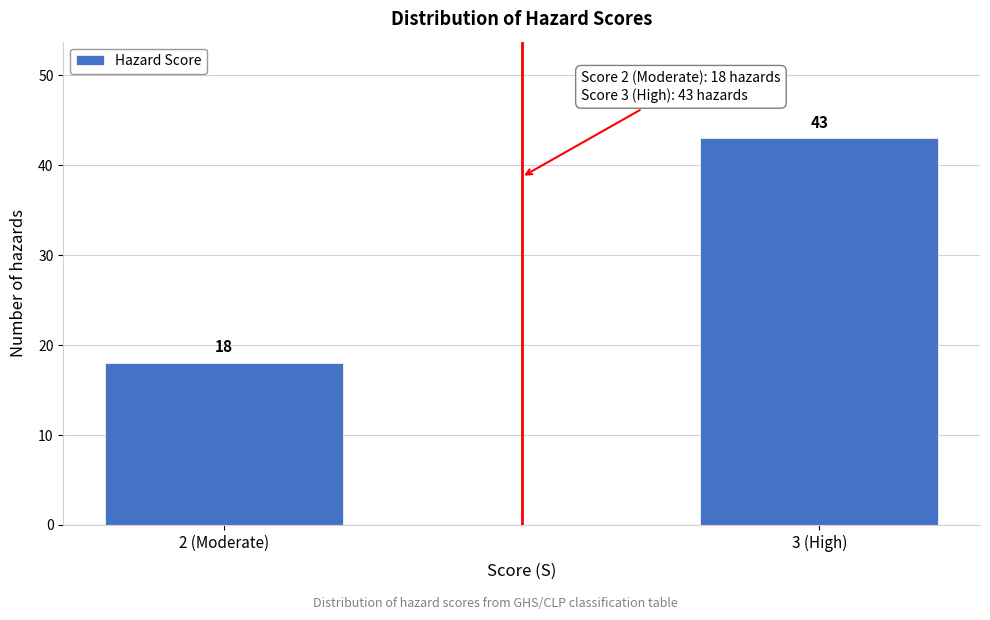

Reading left to right, transcribe all the data shown in this chart.

2 (Moderate)=18	3 (High)=43